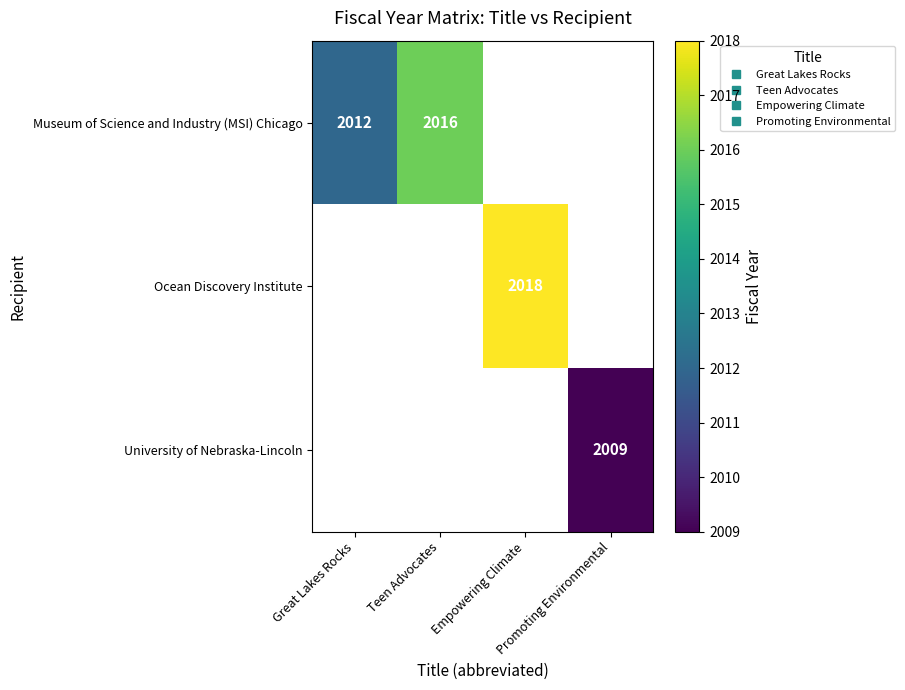

Is it true that Ocean Discovery Institute equals 2018.0 at Empowering Climate?

True